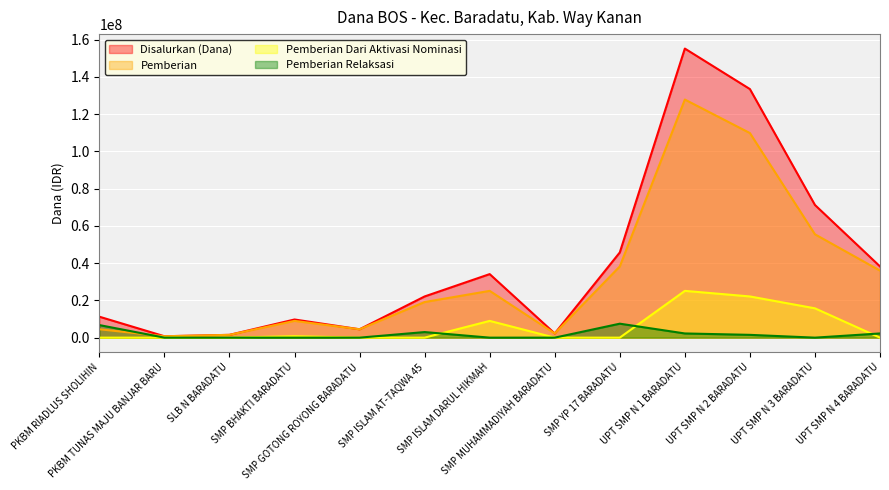

True or false: Disalurkan (Dana) has a value of 2250000 at SMP MUHAMMADIYAH BARADATU.

True